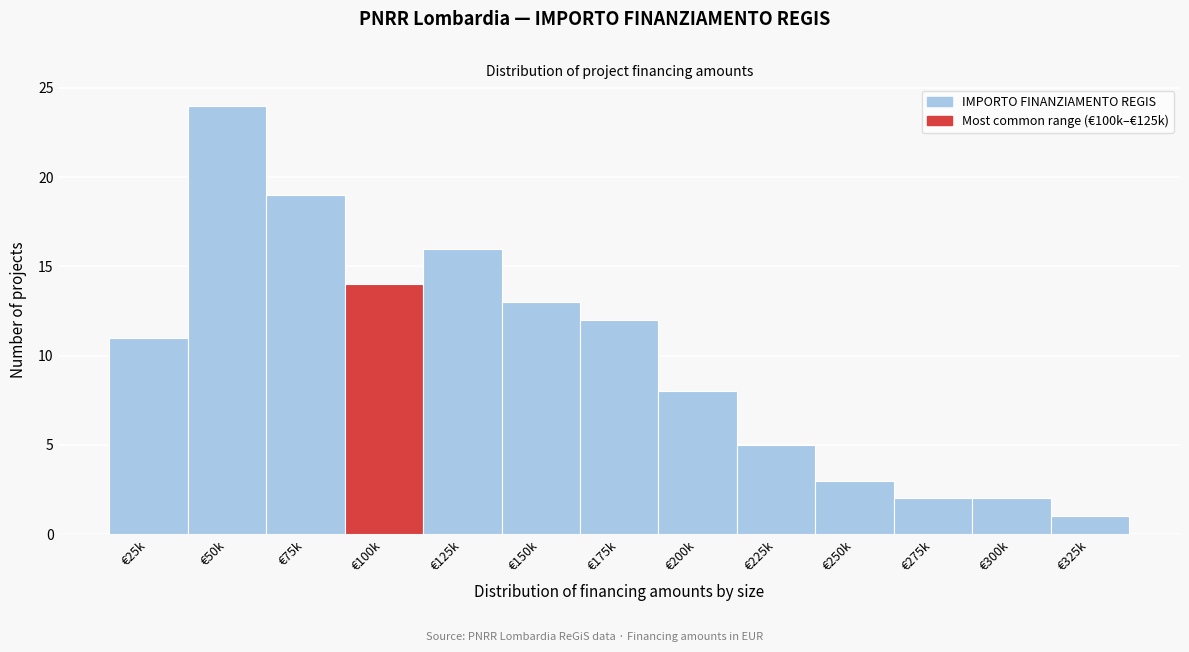

Reading left to right, what are all the values shown in this chart?

11	24	19	14	16	13	12	8	5	3	2	2	1